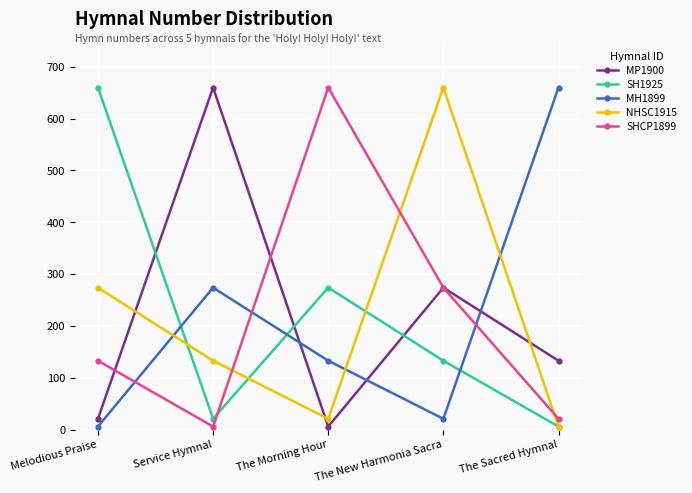

Does the chart display data point markers on the line(s)?

Yes